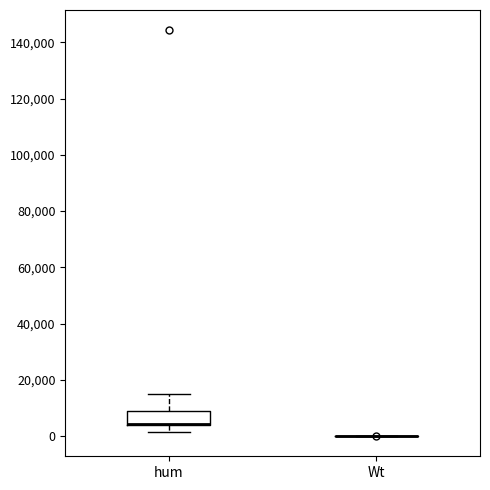

Comparing the boxes themselves (not the whiskers), which one is the tallest?

hum